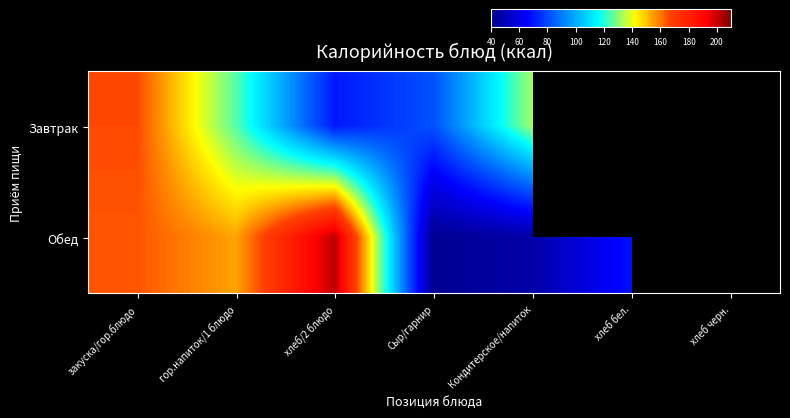

What is the smallest value displayed?

41.6